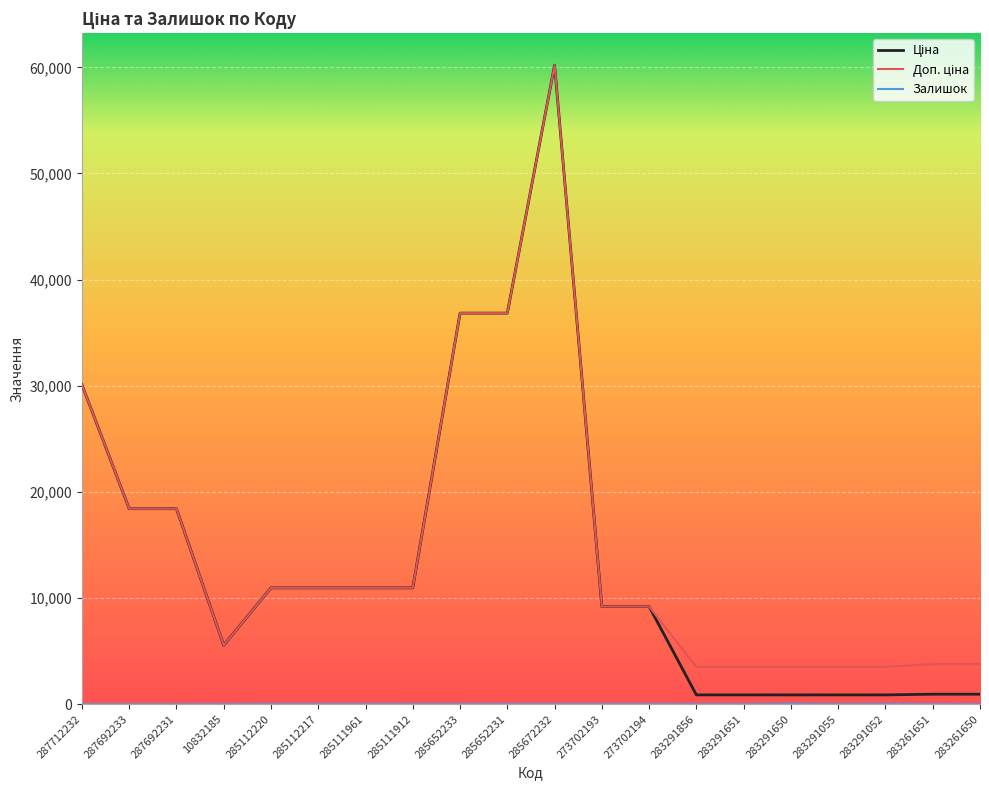

At which category is the sum across all series the highest?

285672232